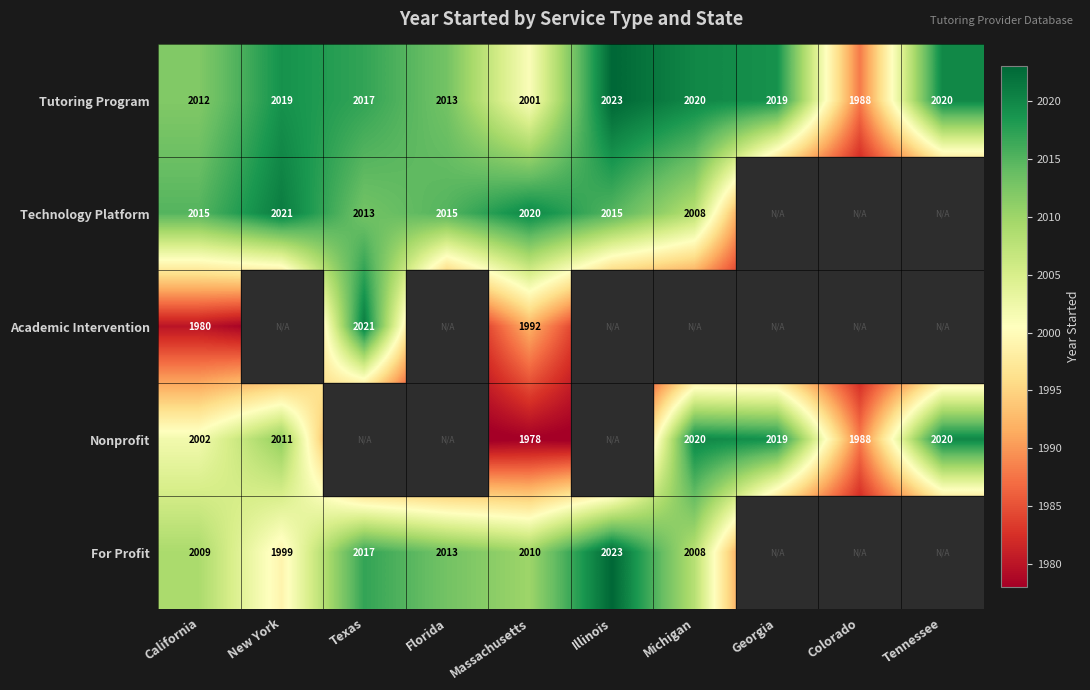

The Tutoring Program series shows 2020 at Michigan. True or false?

True